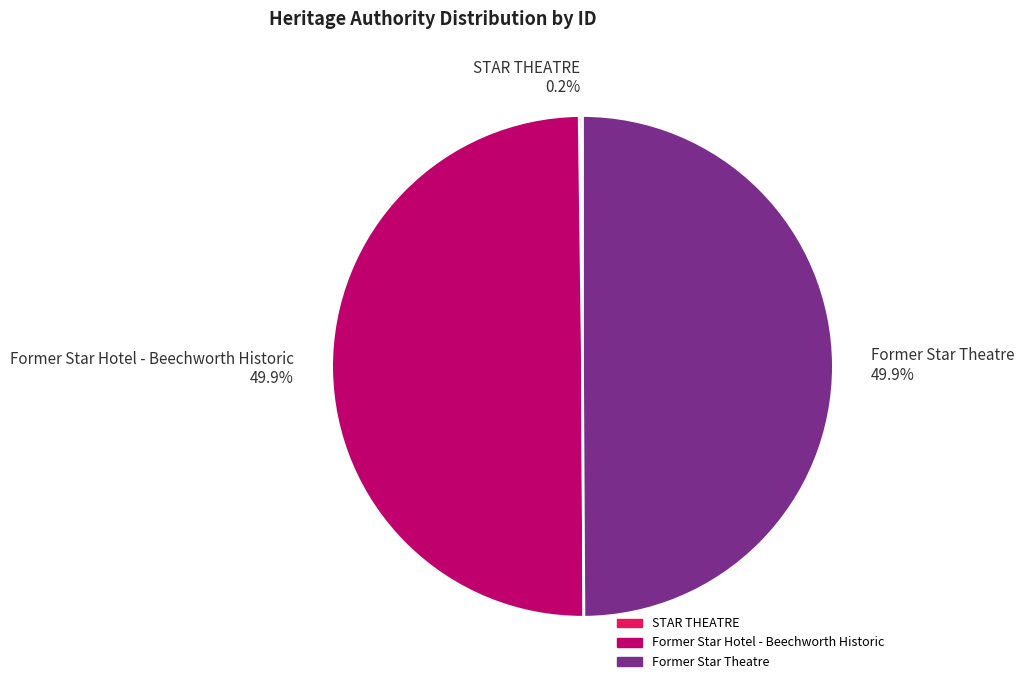

What percentage is NOT represented by Former Star Theatre?

50.1%